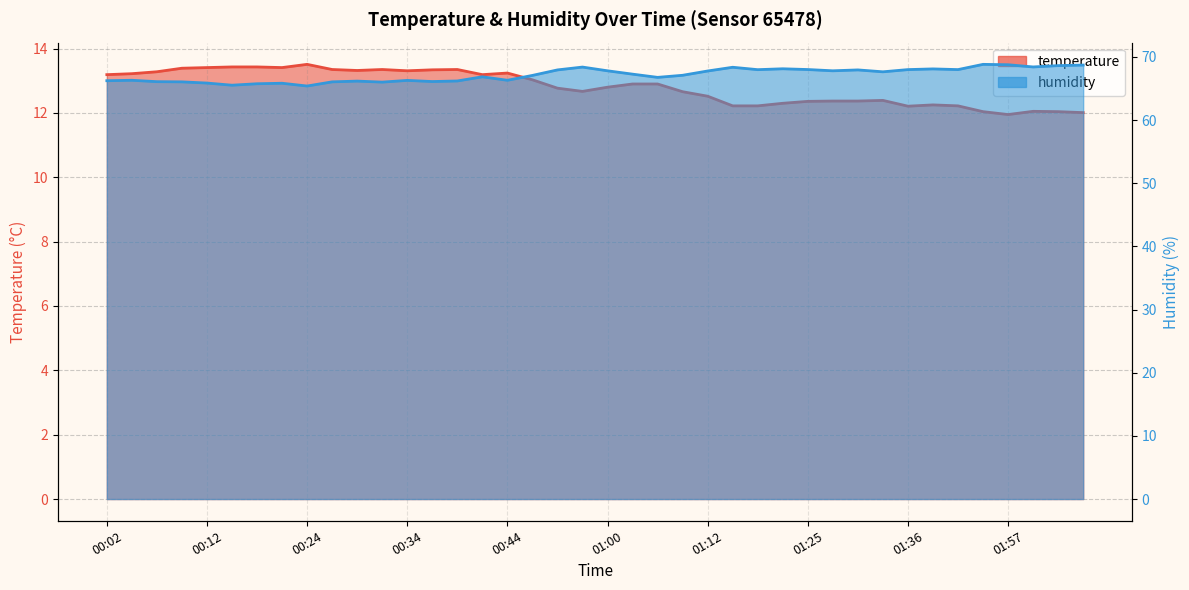

Reading left to right, transcribe all the data shown in this chart.

temperature: 13.2	13.2	13.3	13.4	13.4	13.4	13.4	13.4	13.5	13.3	13.3	13.3	13.3	13.3	13.3	13.2	13.2	13.0	12.8	12.7	12.8	12.9	12.9	12.7	12.5	12.2	12.2	12.3	12.4	12.4	12.4	12.4	12.2	12.2	12.2	12.0	11.9	12.1	12.0	12.0
humidity: 66.2	66.3	66.1	66.0	65.8	65.5	65.7	65.8	65.4	66.0	66.2	66.0	66.3	66.1	66.2	66.8	66.3	67.1	67.9	68.4	67.8	67.3	66.8	67.1	67.8	68.3	68.0	68.1	68.0	67.8	67.9	67.6	68.0	68.1	68.0	68.8	68.8	68.4	68.6	68.7